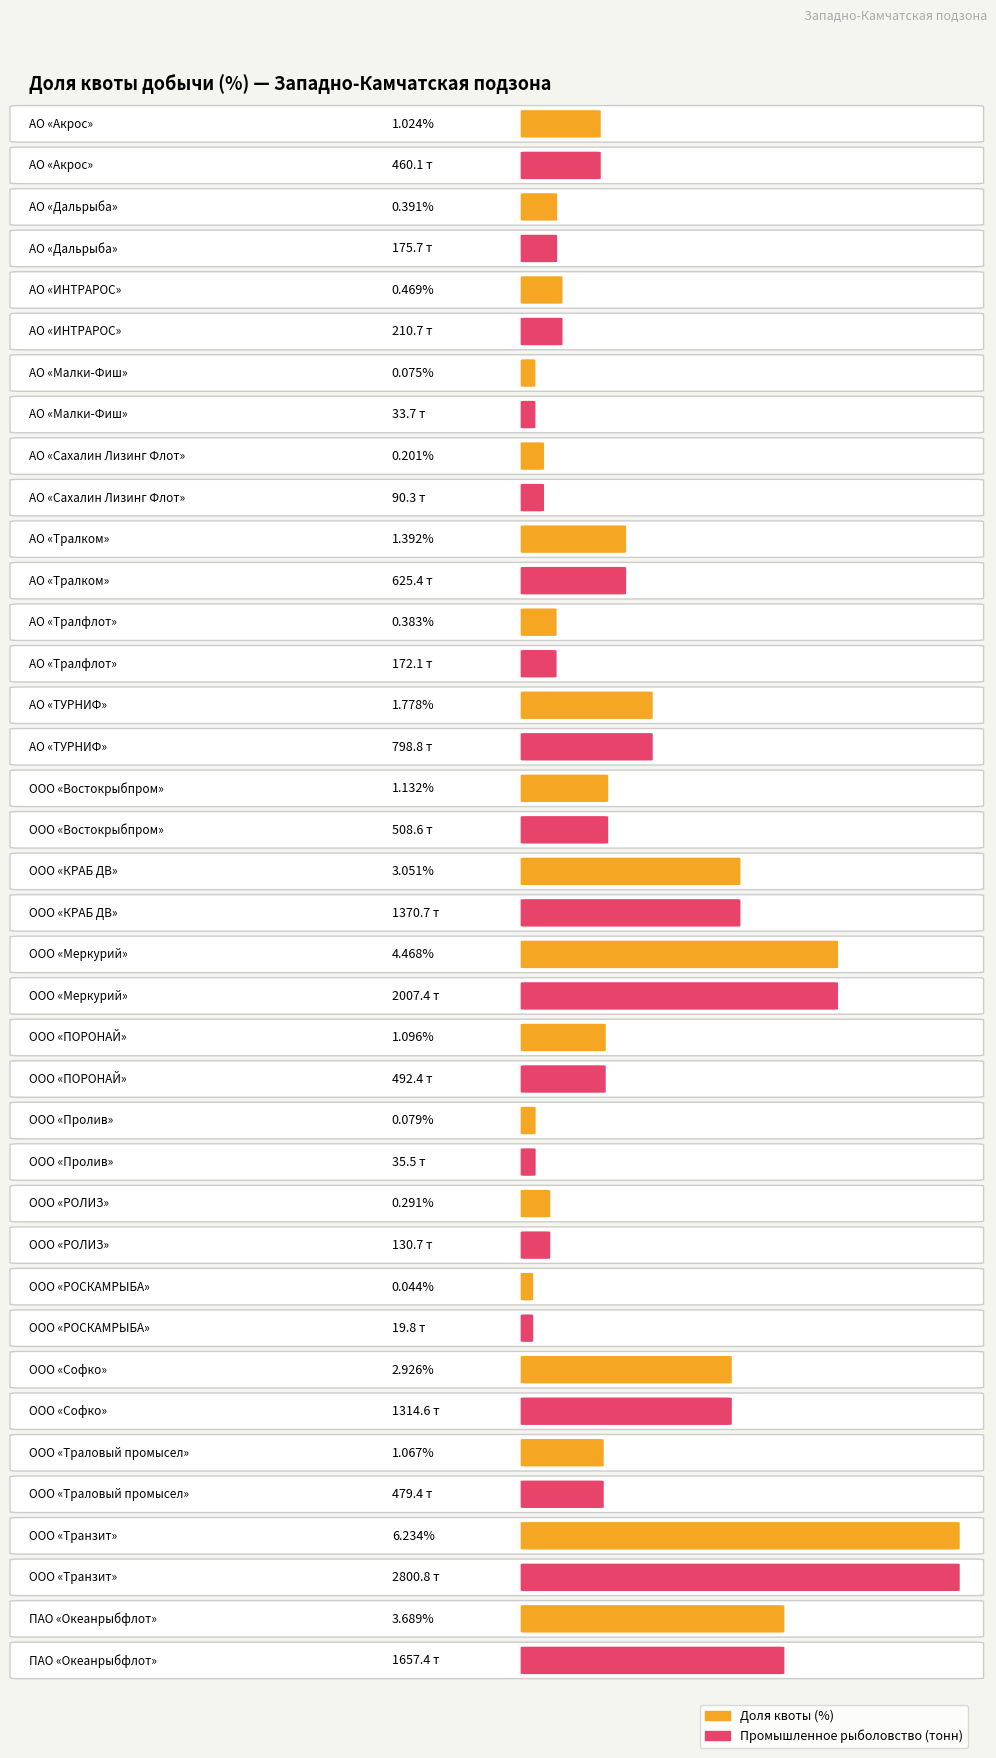

Which series has the largest total across all categories?

Промышленное рыболовство (тонн)